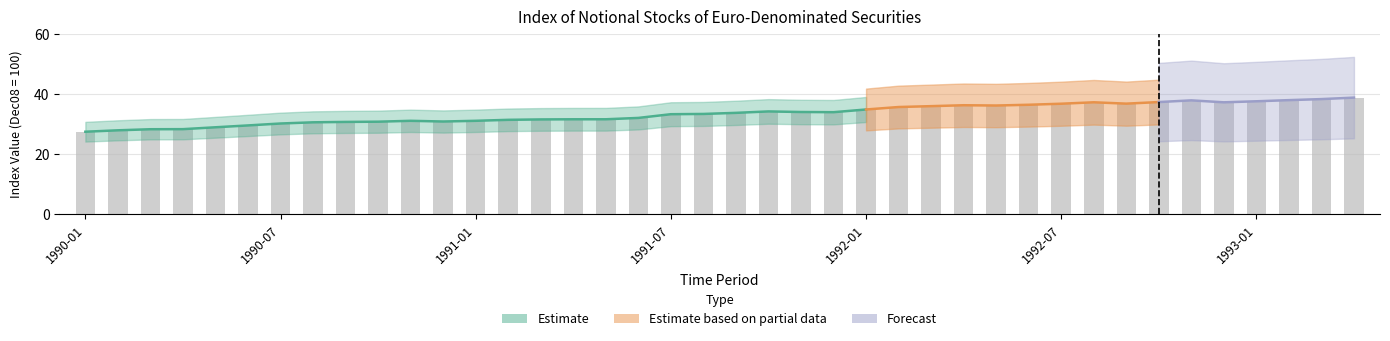

What value does the data have at 1991-04?

31.6